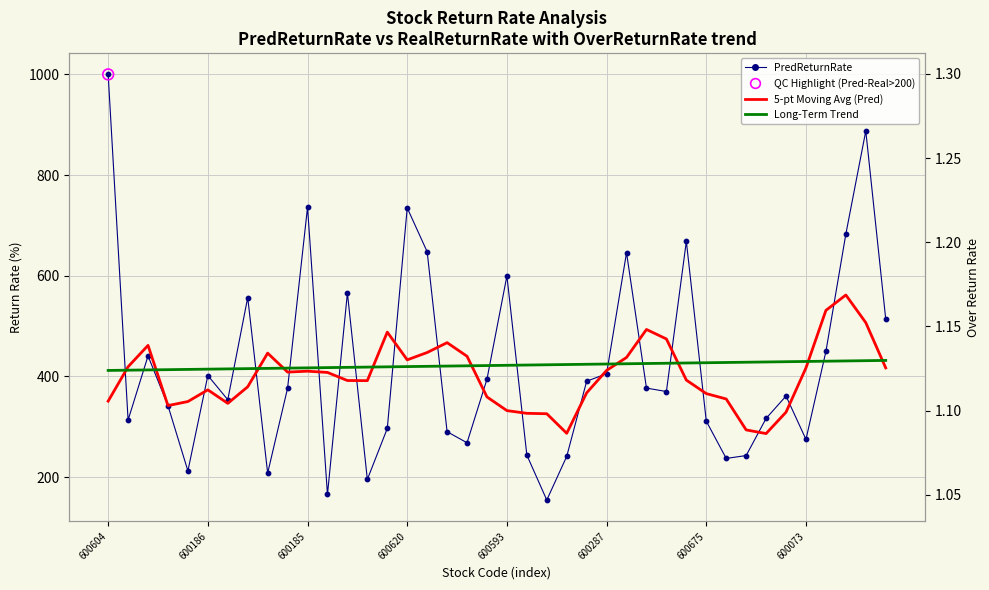

Which series has the largest total across all categories?

PredReturnRate